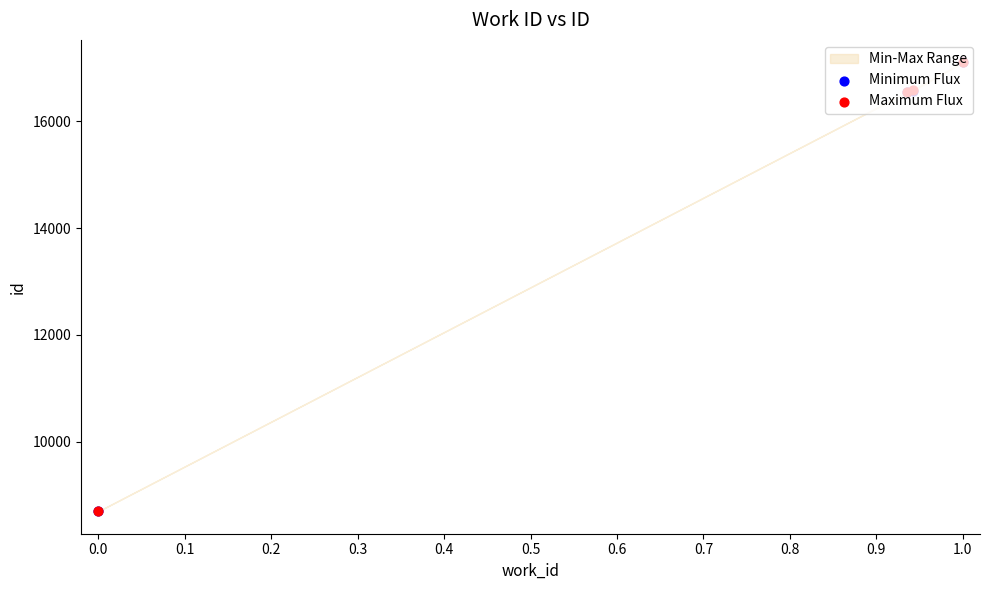

Which series contains the highest Y value?

Maximum Flux